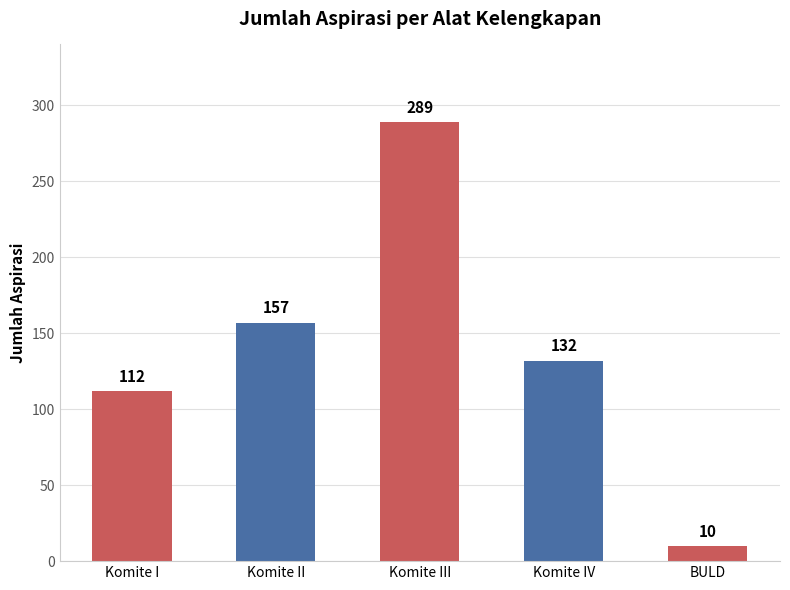

What is the change in value from Komite I to Komite III?

+177